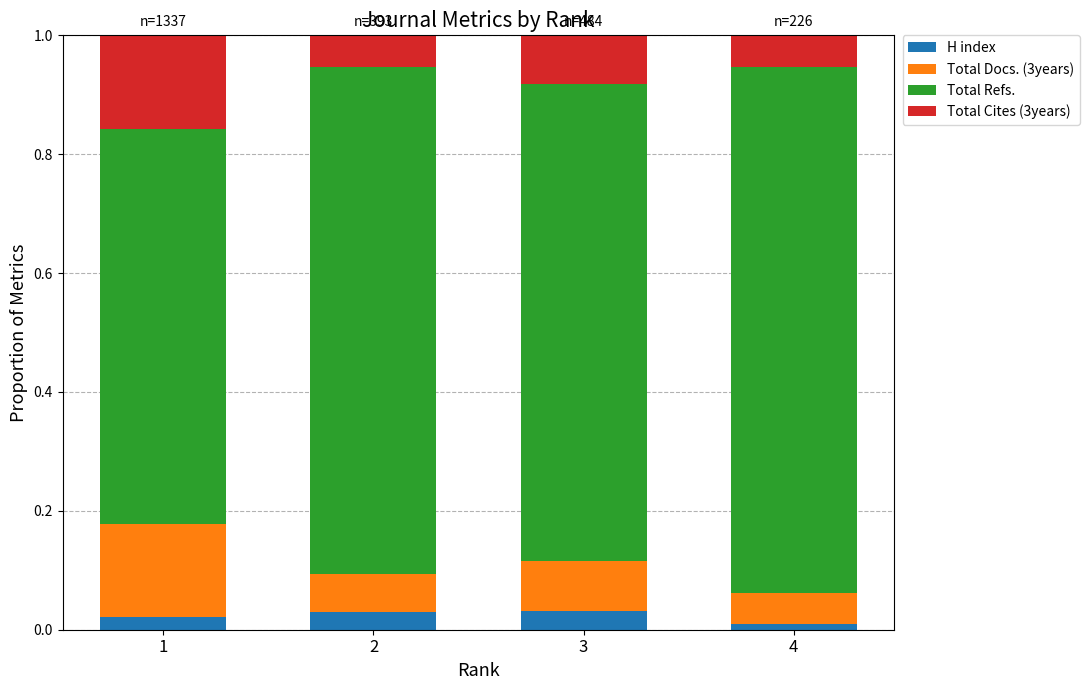

Count the number of categories in the chart.

4